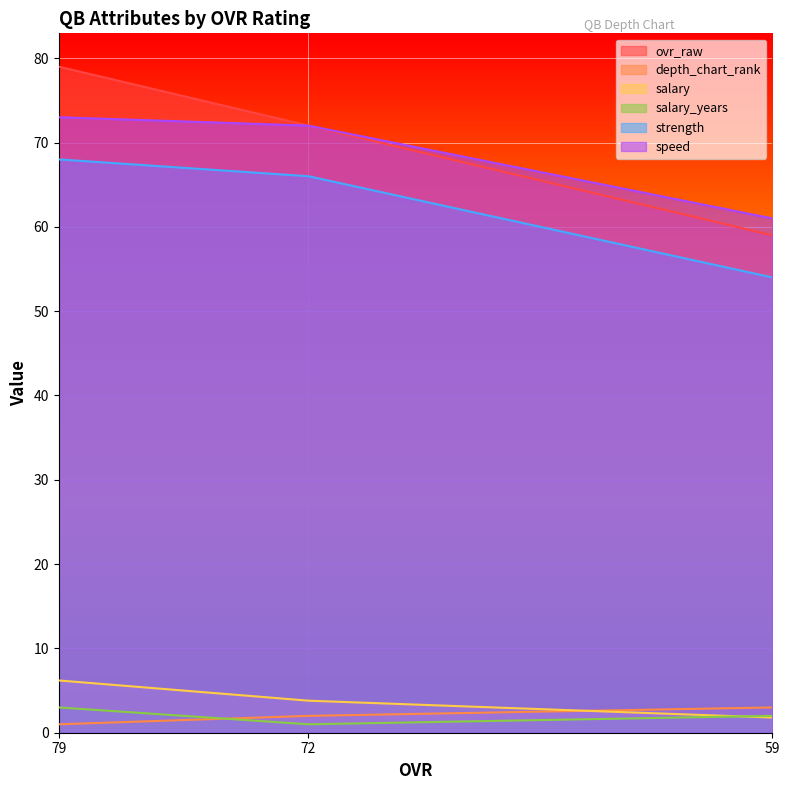

How many categories are shown in the chart?

3